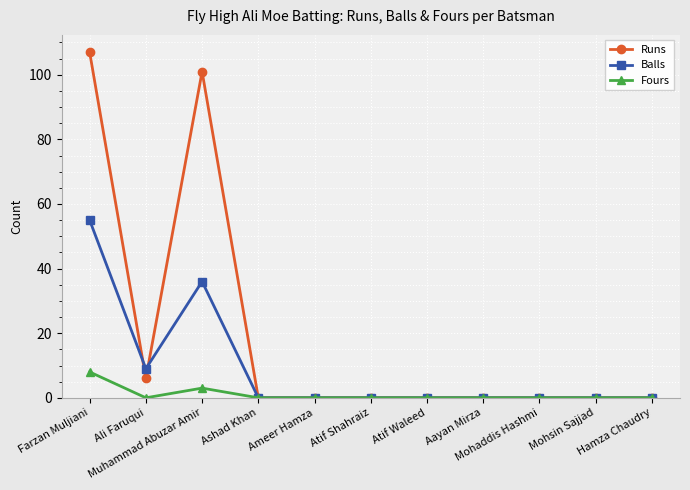

What is the sum of the Runs values at Mohsin Sajjad and Muhammad Abuzar Amir?

101